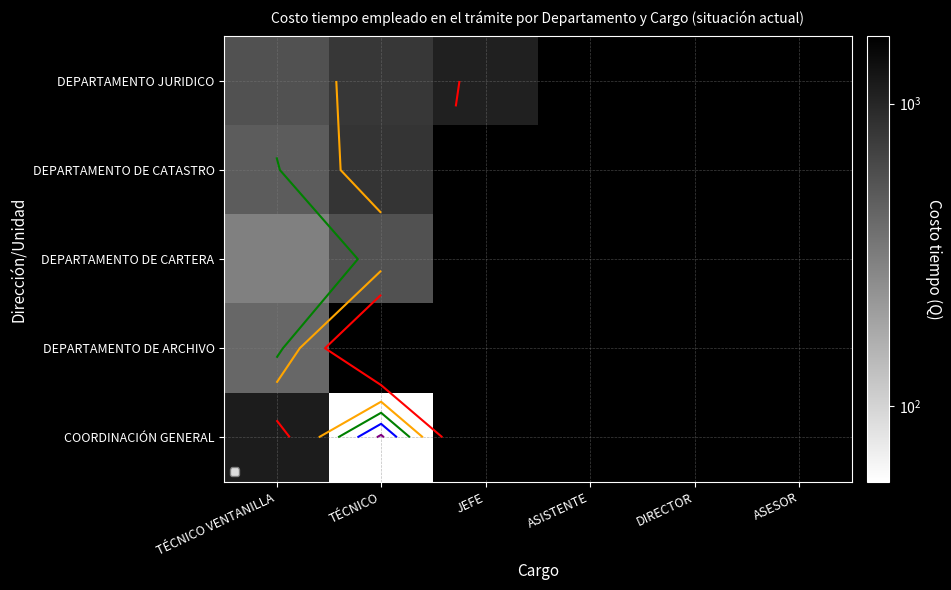

What is the difference between the highest and lowest values at TÉCNICO VENTANILLA?

830.9